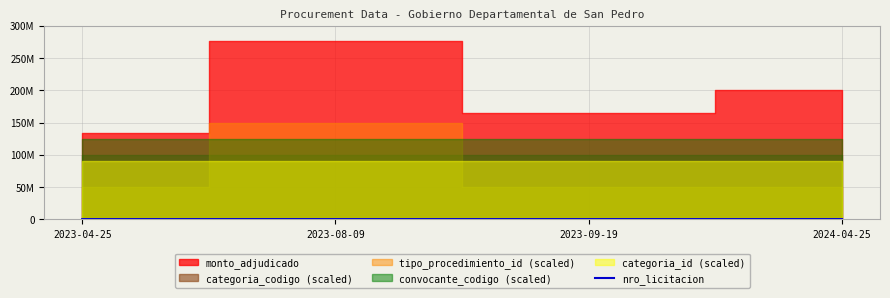

The chart shows a value of 432748 at 2023-09-19. True or false?

True